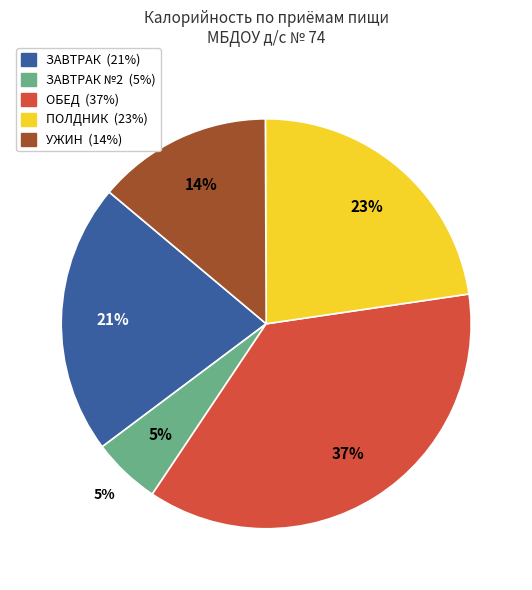

The Бутерброд с сыром slice represents 20% of the pie. True or false?

False